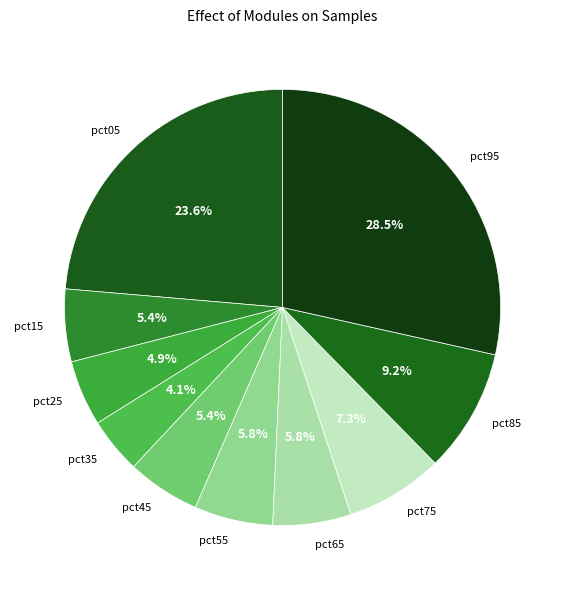

To the nearest percent, what is the difference between the pct05 and pct85 slice percentages?

14%